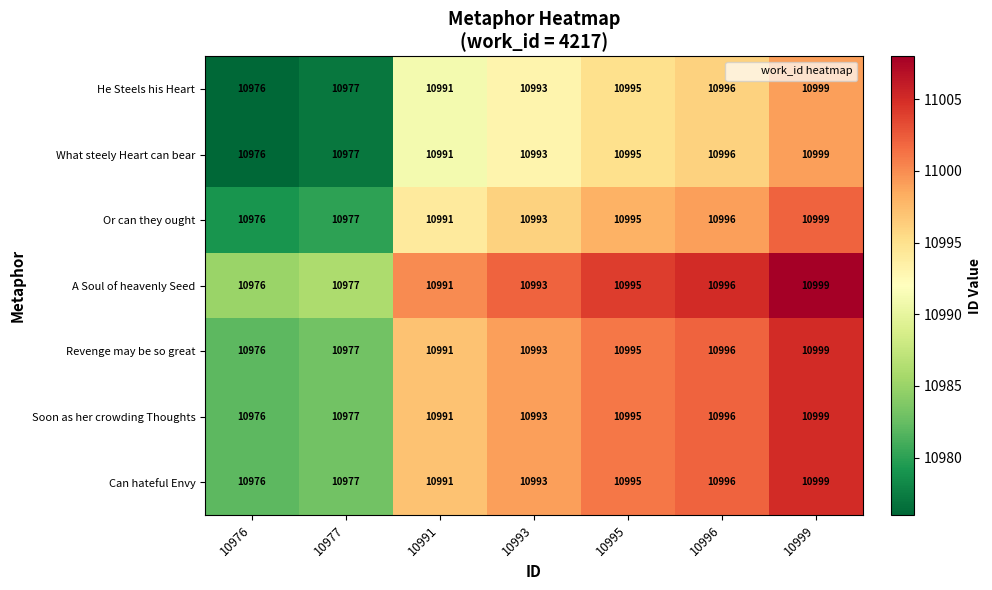

What is the approximate value of What steely Heart can bear at 10996, to the nearest 10?

11000